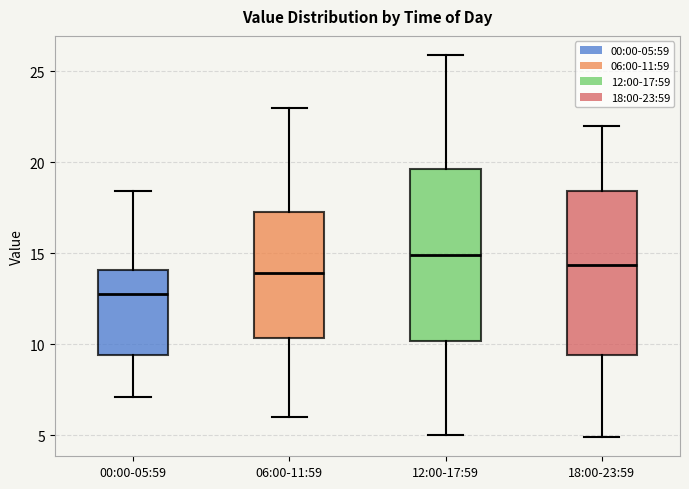

Reading left to right, read every box against the y-axis: the position of its median line, the range the box covers, and the ends of its whiskers. The values are not printed on the chart, so give them approximately, as read against the axis.

00:00-05:59: median 13.0, box 9.5 to 14.0, whiskers 7.0 to 18.5
06:00-11:59: median 14.0, box 10.5 to 17.5, whiskers 6.0 to 23.0
12:00-17:59: median 15.0, box 10.0 to 19.5, whiskers 5.0 to 26.0
18:00-23:59: median 14.5, box 9.5 to 18.5, whiskers 5.0 to 22.0